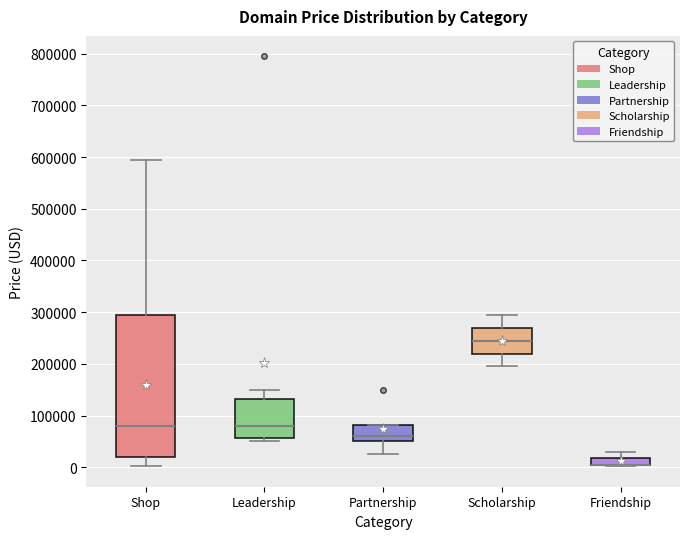

Which box is the tallest, from its lower edge to its upper edge?

Shop